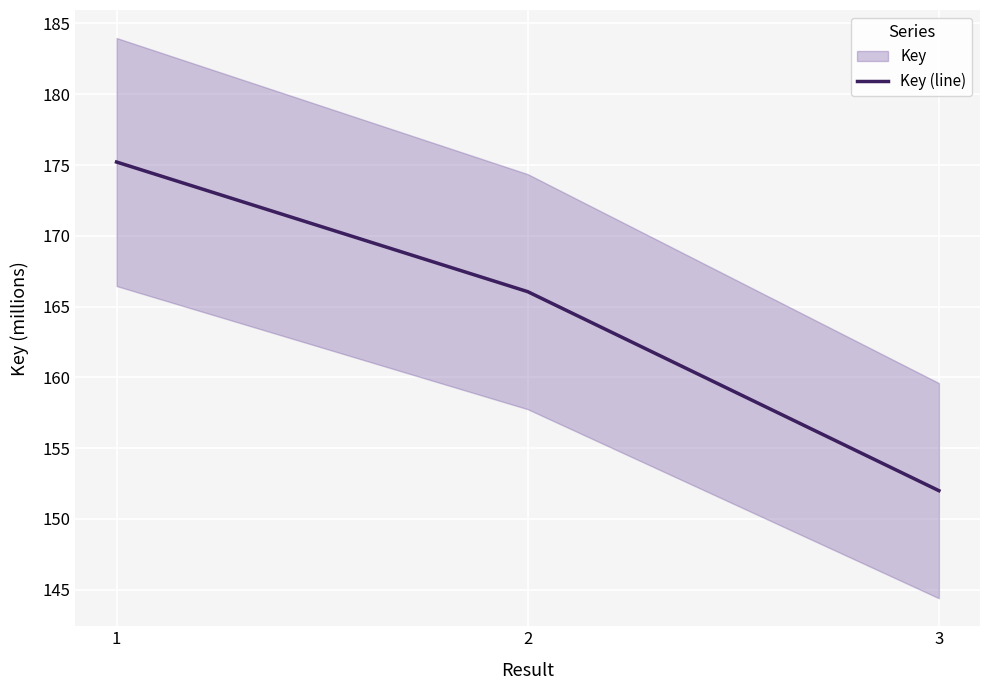

Which has a higher value, 1 or 2?

1